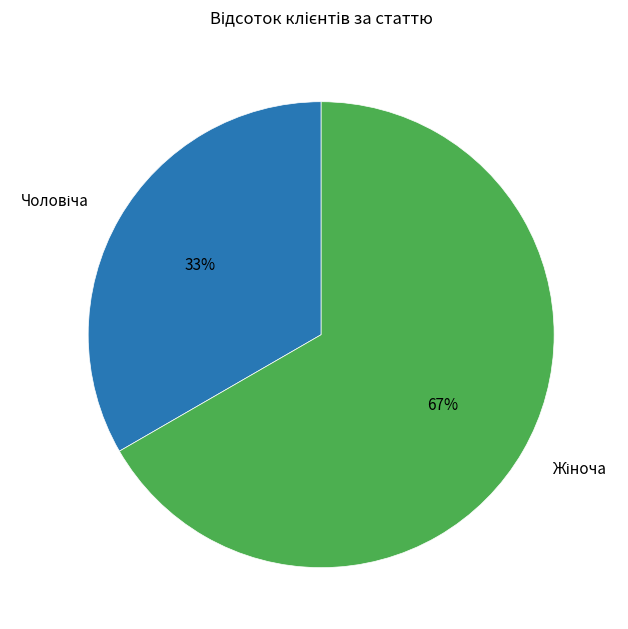

To the nearest percent, what is the average slice percentage?

50%